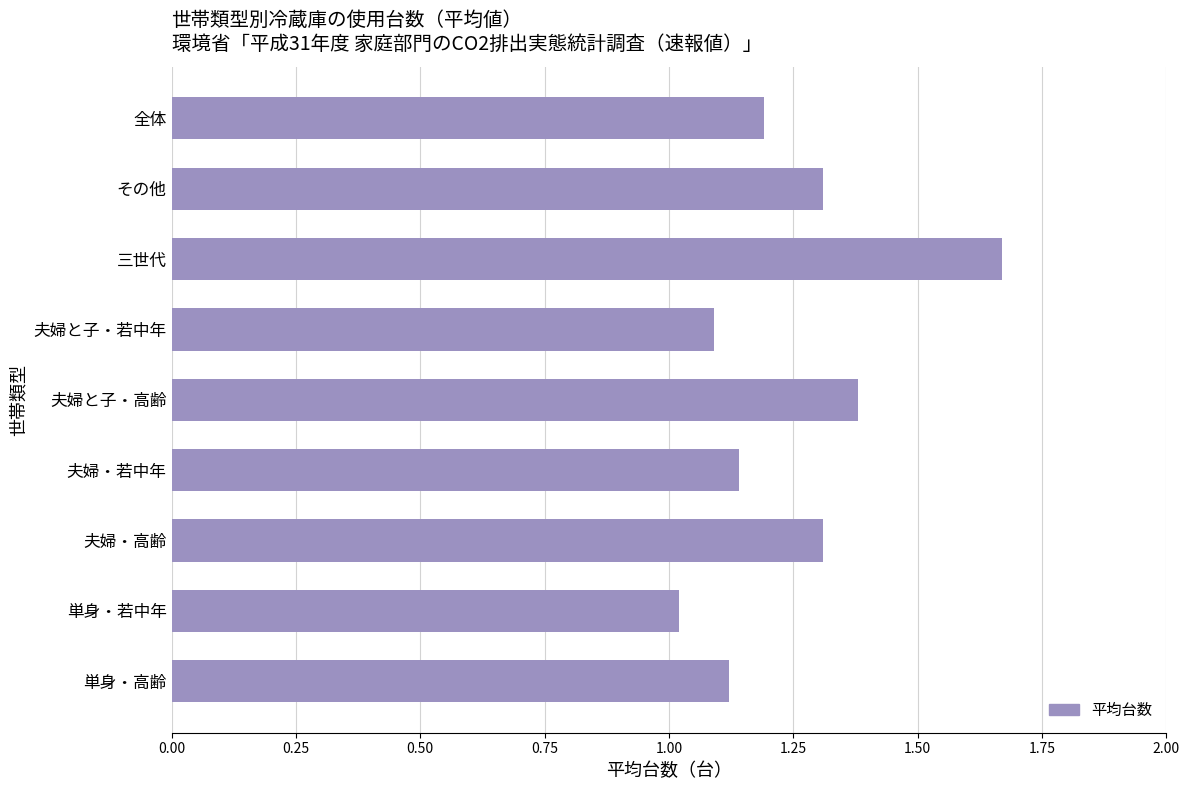

What is the difference between the second highest and minimum values?

0.4